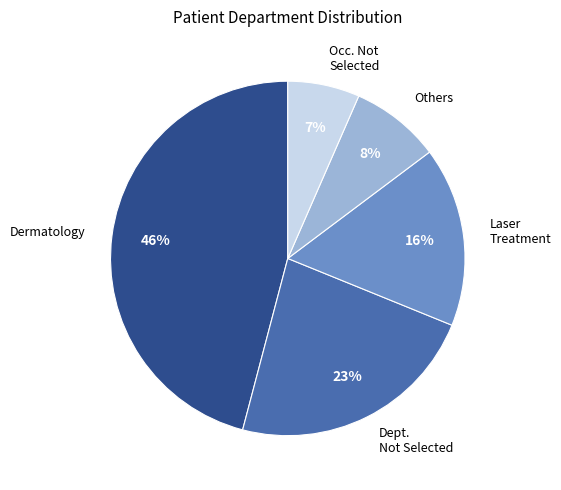

To the nearest percent, what percentage of the pie is Others?

8%